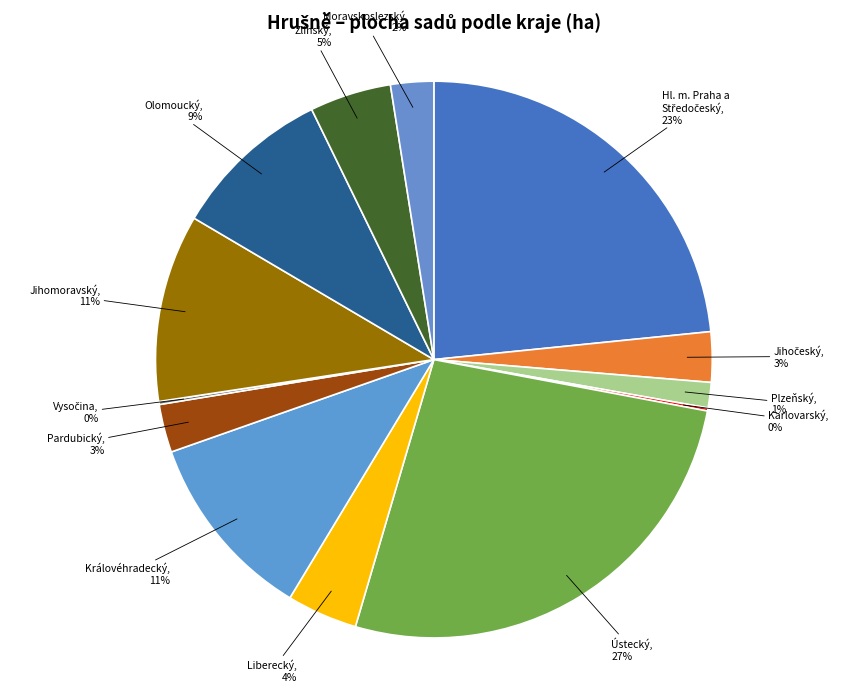

Combined, do Jihomoravský and Plzeňský account for over 50%?

No